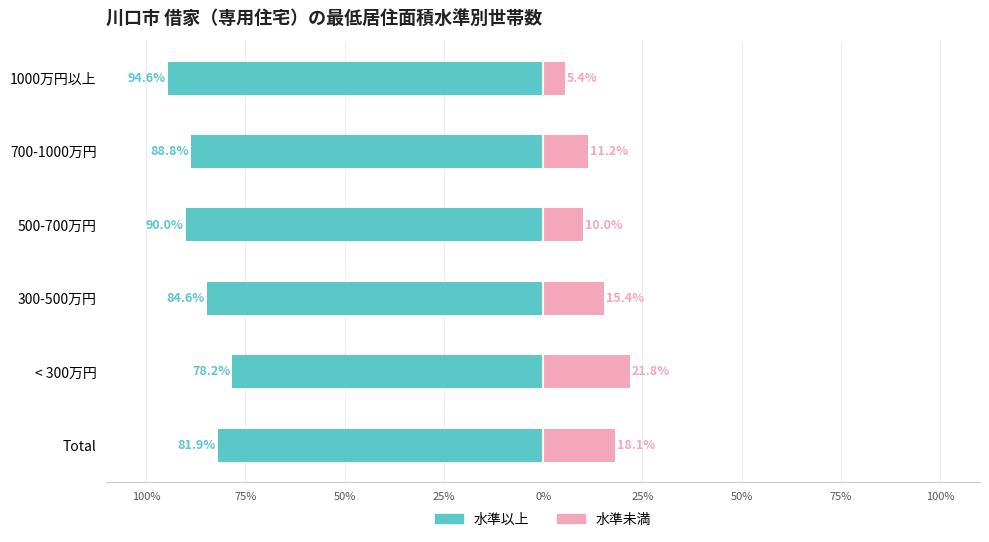

What is the smallest value displayed?

-94.6